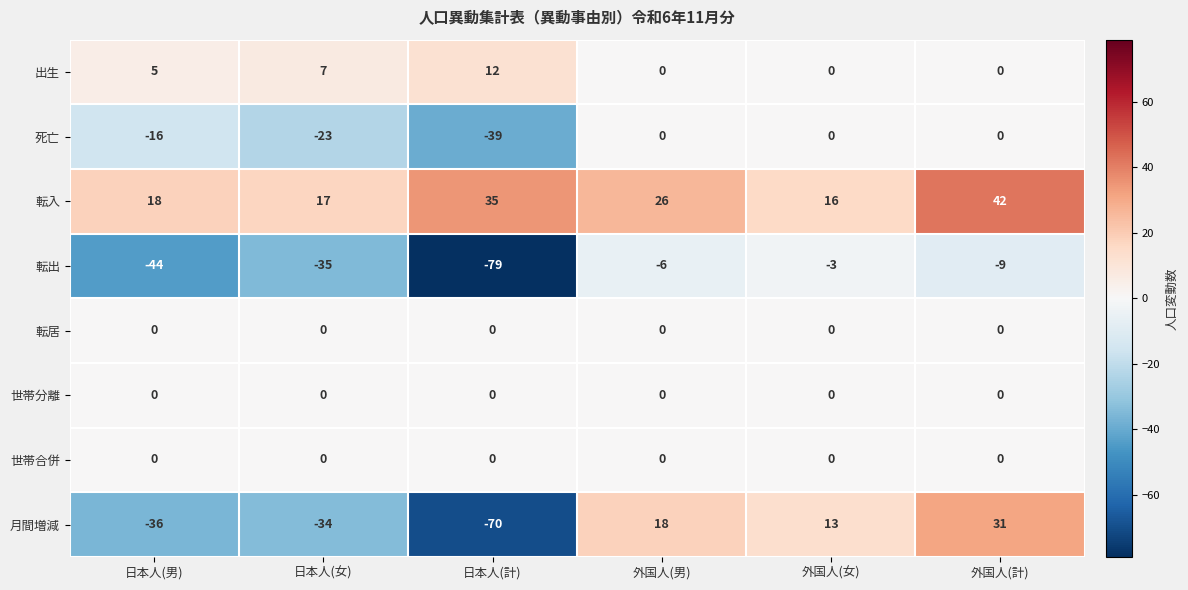

Rank the categories by 転出 value from lowest to highest.

日本人(計), 日本人(男), 日本人(女), 外国人(計), 外国人(男), 外国人(女)